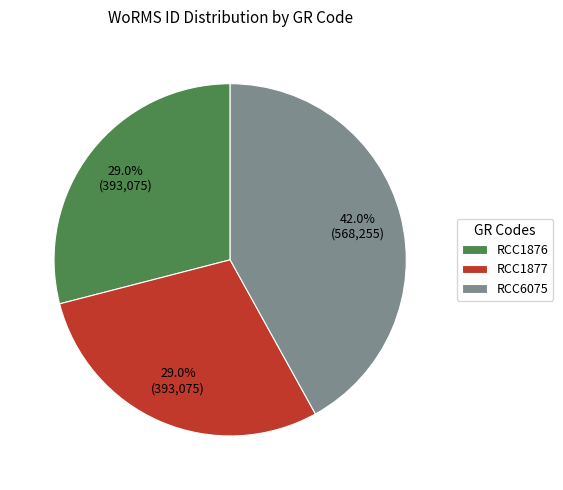

To the nearest percent, what is the combined percentage of RCC1877 and RCC1876?

58%